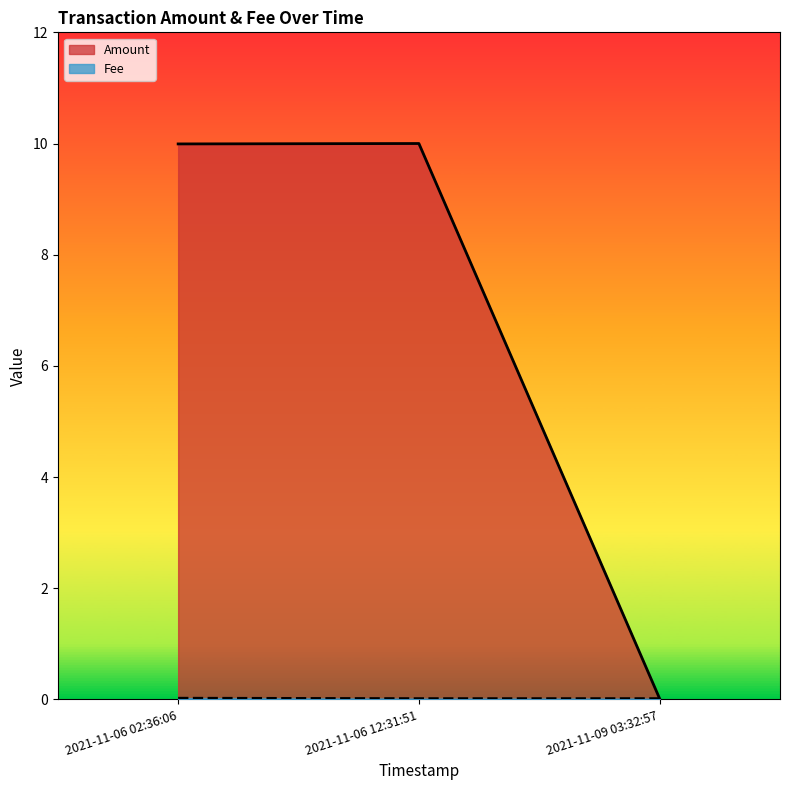

Which series has the largest range (max minus min)?

Amount